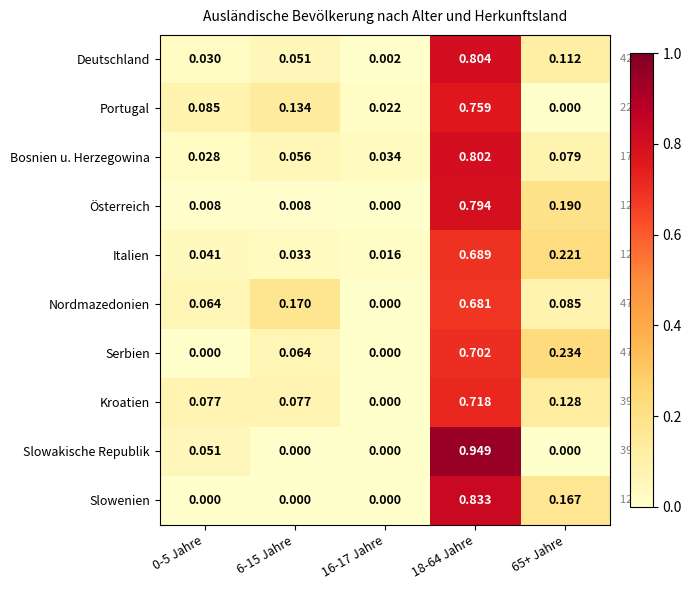

Is the value of Kroatien at 18-64 Jahre greater than the value of Nordmazedonien at 16-17 Jahre?

Yes